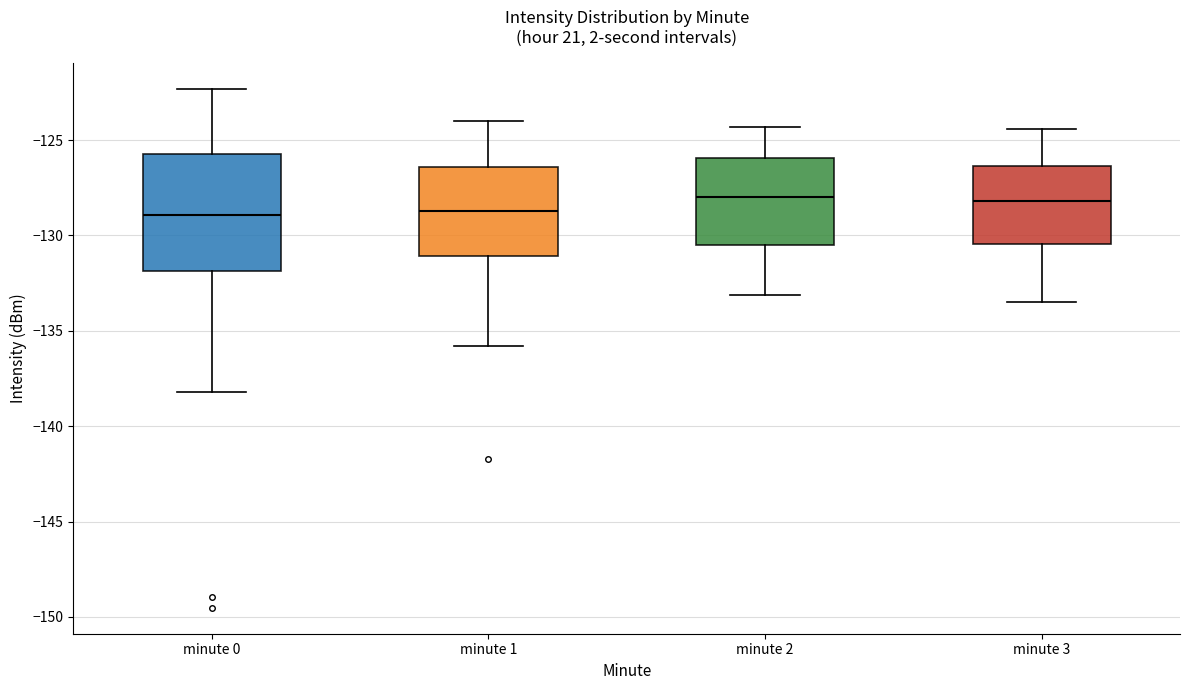

Reading left to right, transcribe this box plot: for each box, give where its median line is, the range the box spans, and where its two whiskers end, as read against the y-axis. The values are not printed on the chart, so give them approximately, as read against the axis.

minute 0: median -129.0, box -132.0 to -125.5, whiskers -138.0 to -122.5
minute 1: median -128.5, box -131.0 to -126.5, whiskers -136.0 to -124.0
minute 2: median -128.0, box -130.5 to -126.0, whiskers -133.0 to -124.5
minute 3: median -128.0, box -130.5 to -126.5, whiskers -133.5 to -124.5